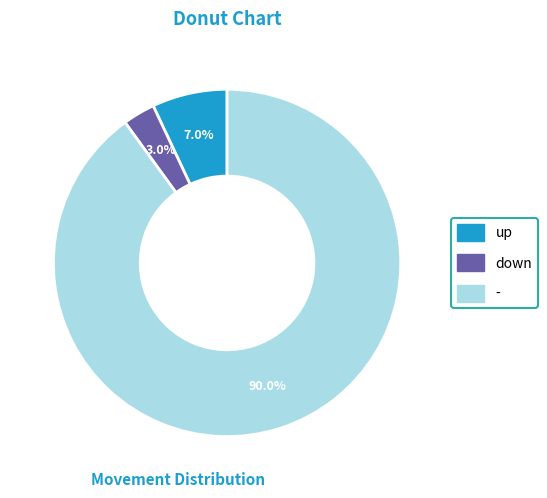

Which has a higher value, - or down?

-